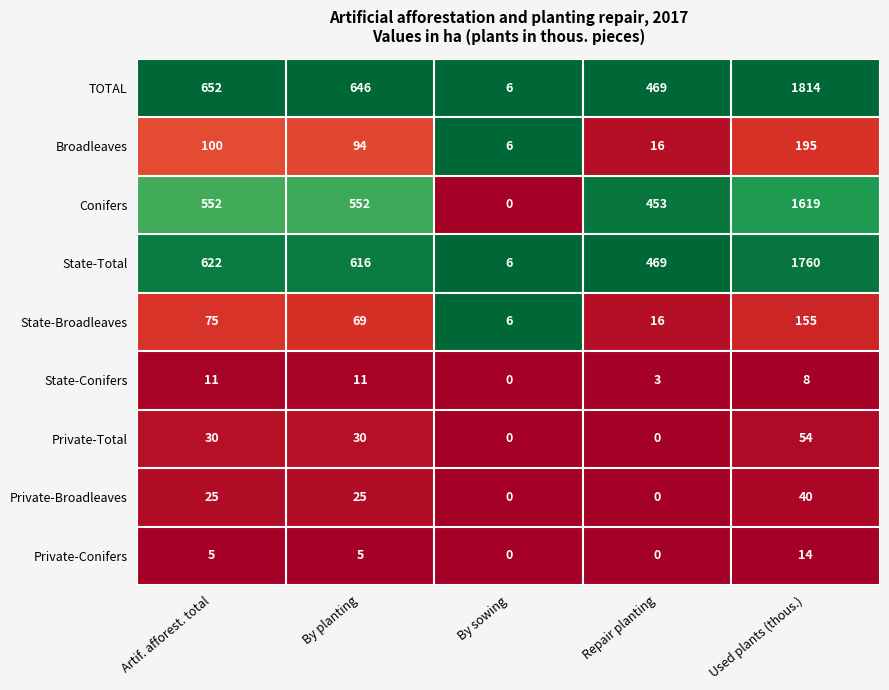

True or false: State-Total has a value of 1760 at Used plants (thous.).

True